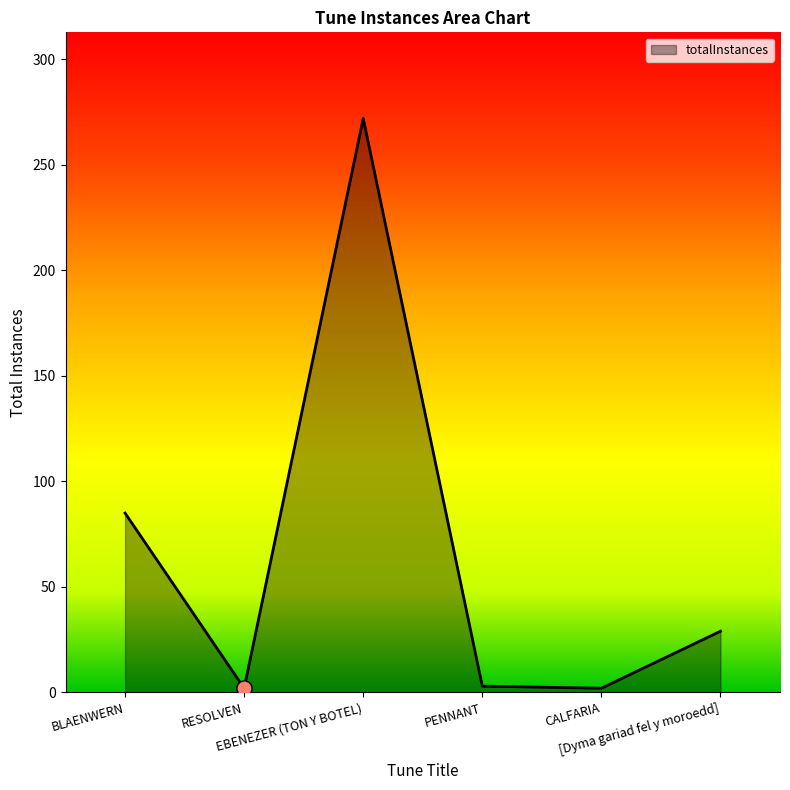

Which has a higher value, [Dyma gariad fel y moroedd] or EBENEZER (TON Y BOTEL)?

EBENEZER (TON Y BOTEL)